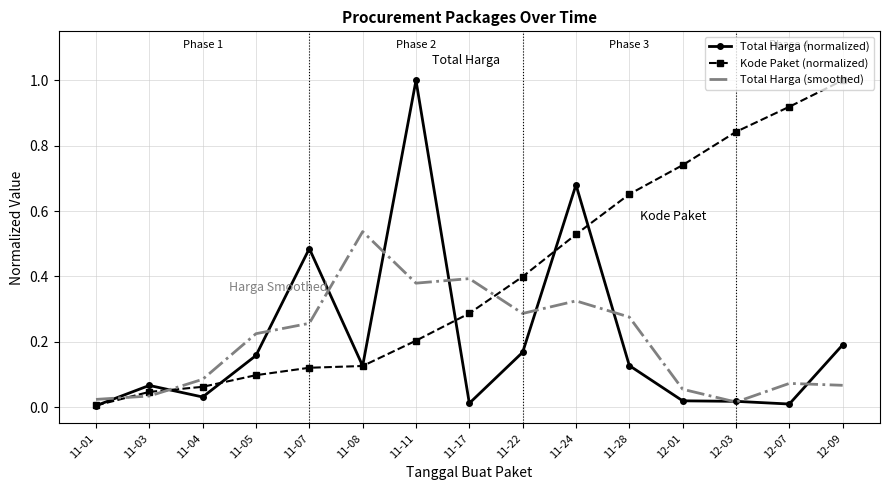

Which series ends up on top after the final intersection of Kode Paket (normalized) and Total Harga (smoothed)?

Kode Paket (normalized)